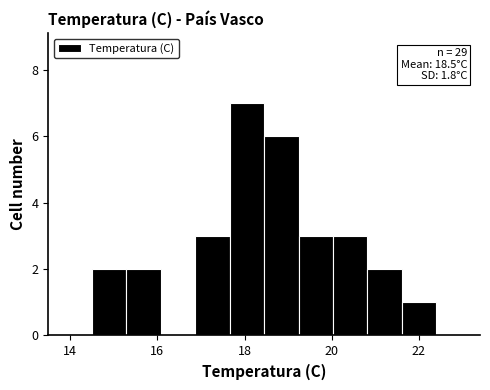

Read against the x-axis, roughly where is the centre of the tallest bar?

18.0